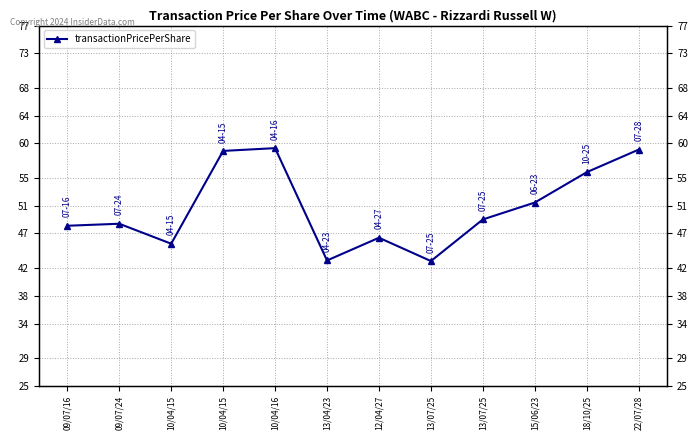

Where does the data first go above 49?

10/04/15